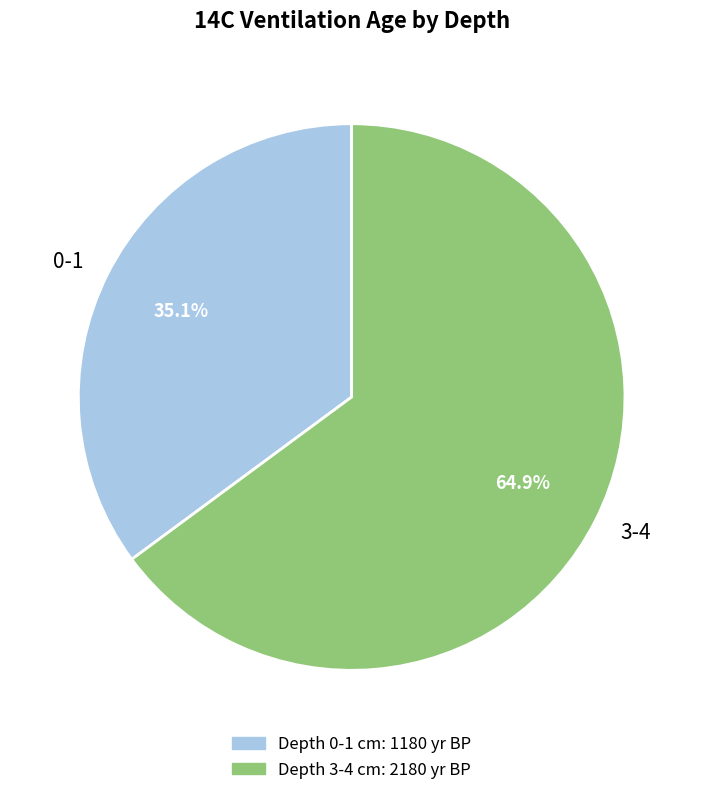

Does 3-4 represent more than half of the total?

Yes